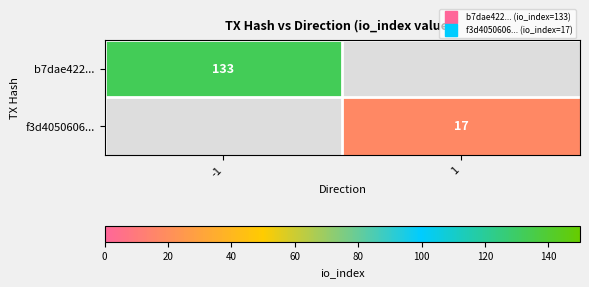

Is it true that f3d4050606... equals 17.0 at 1?

True